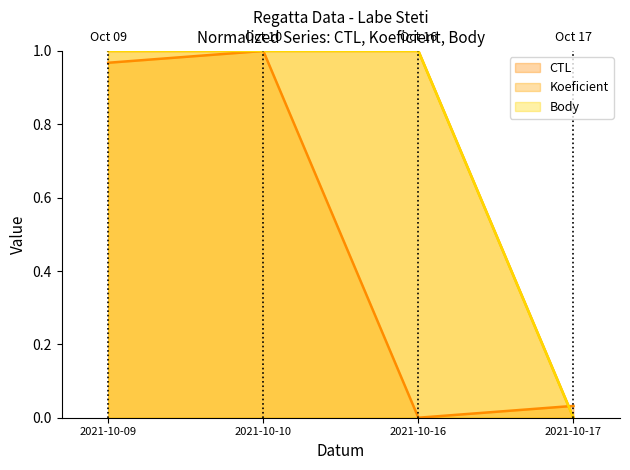

What are all the series names shown in the legend?

CTL, Koeficient, Body